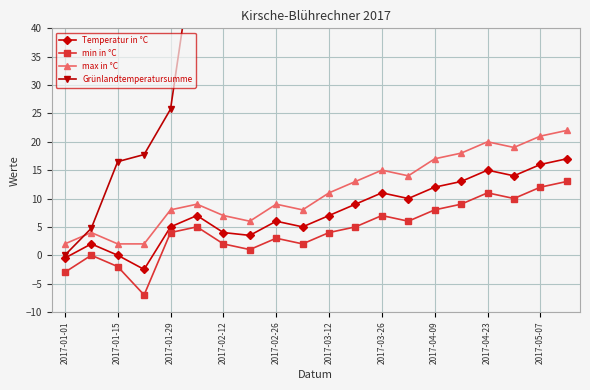

What is the average value of the Temperatur in °C series?

7.7